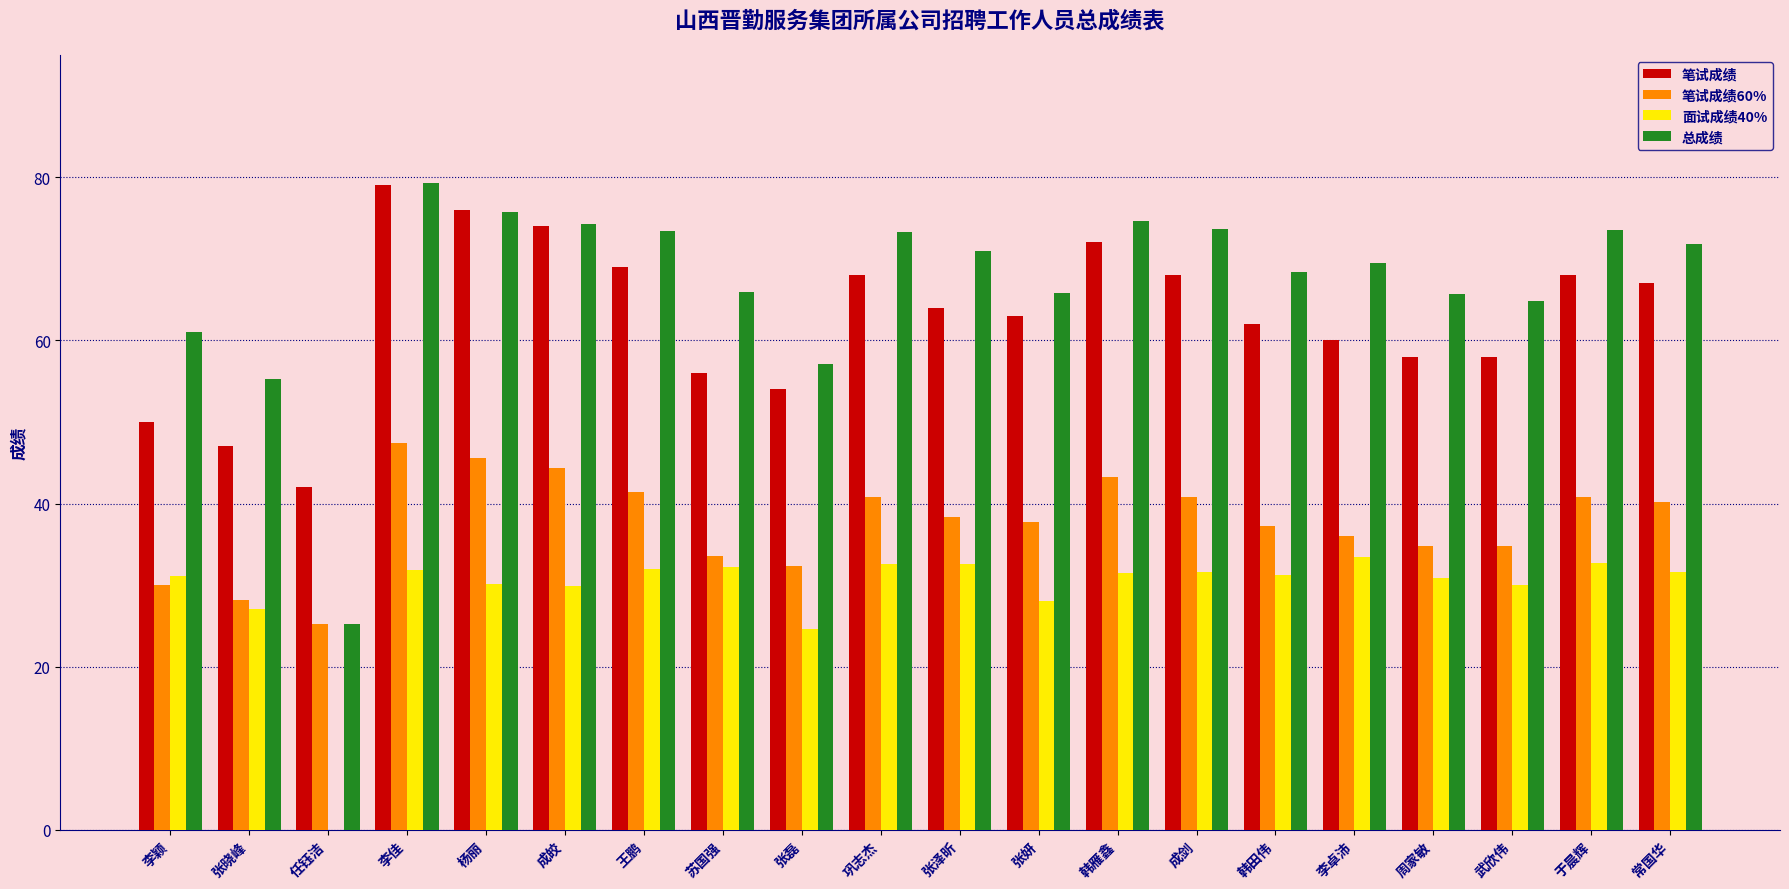

The value of 总成绩 at 成剑 is 73.6. True or false?

True